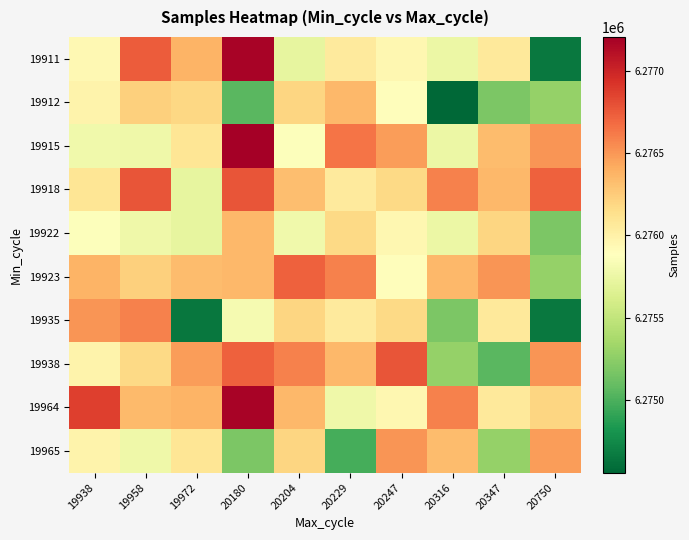

How many categories are shown in the chart?

10